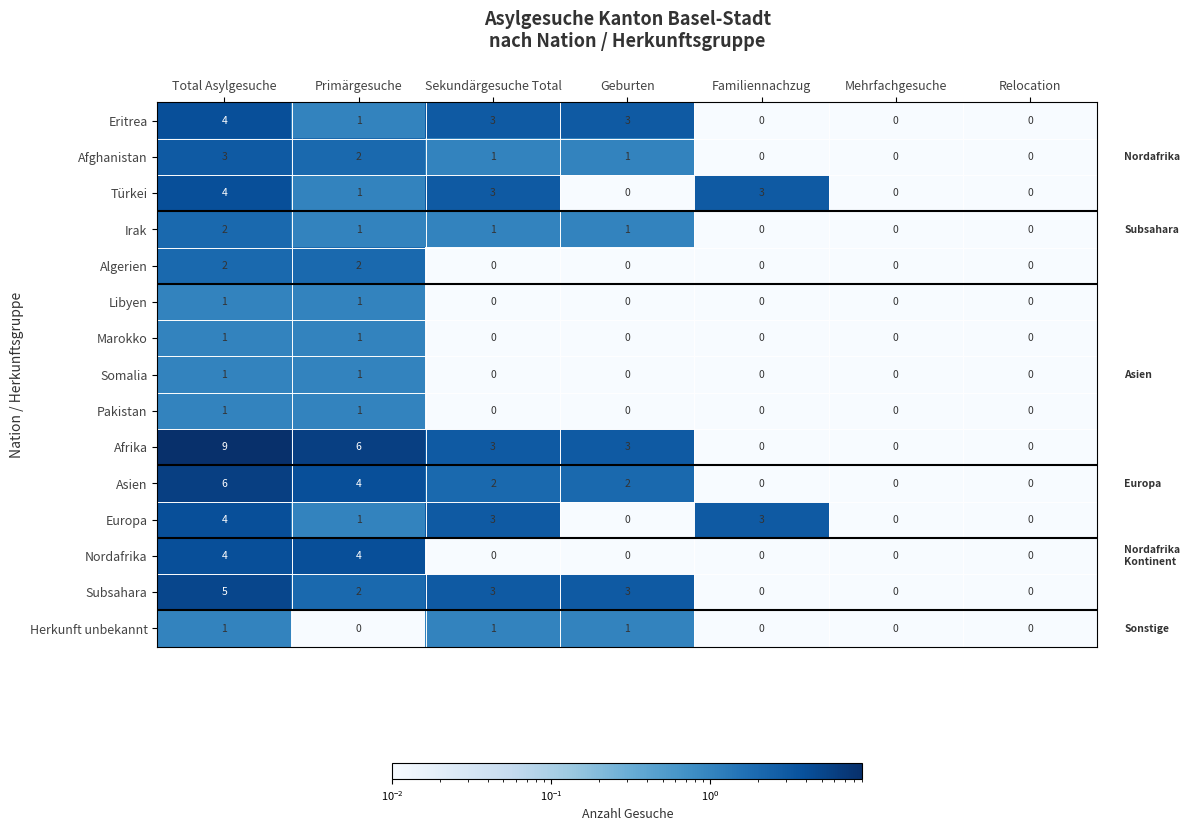

At which category is the sum across all series the highest?

Total Asylgesuche